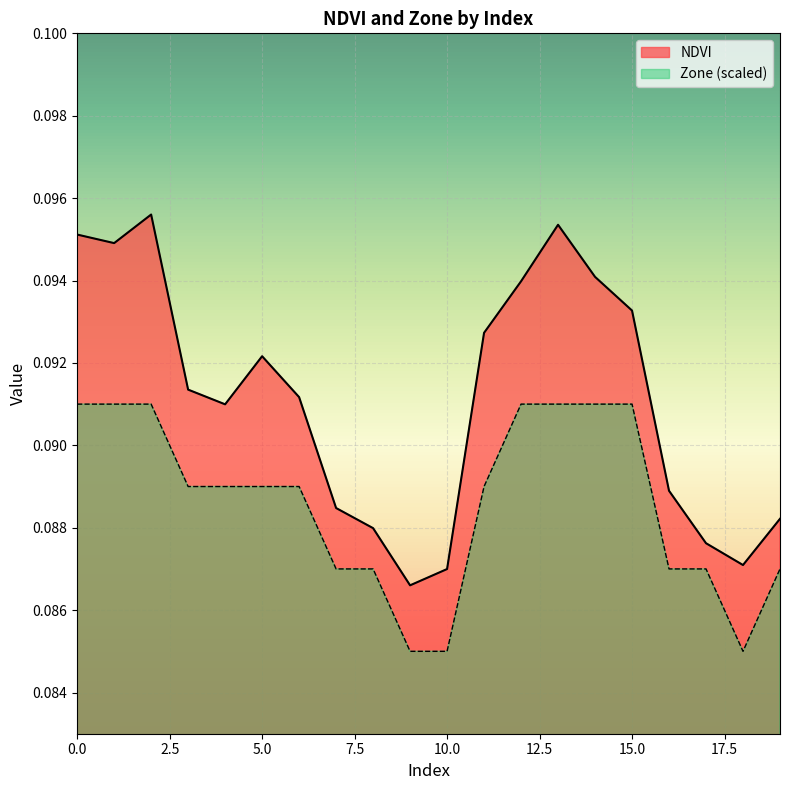

At which label does NDVI reach its peak?

2